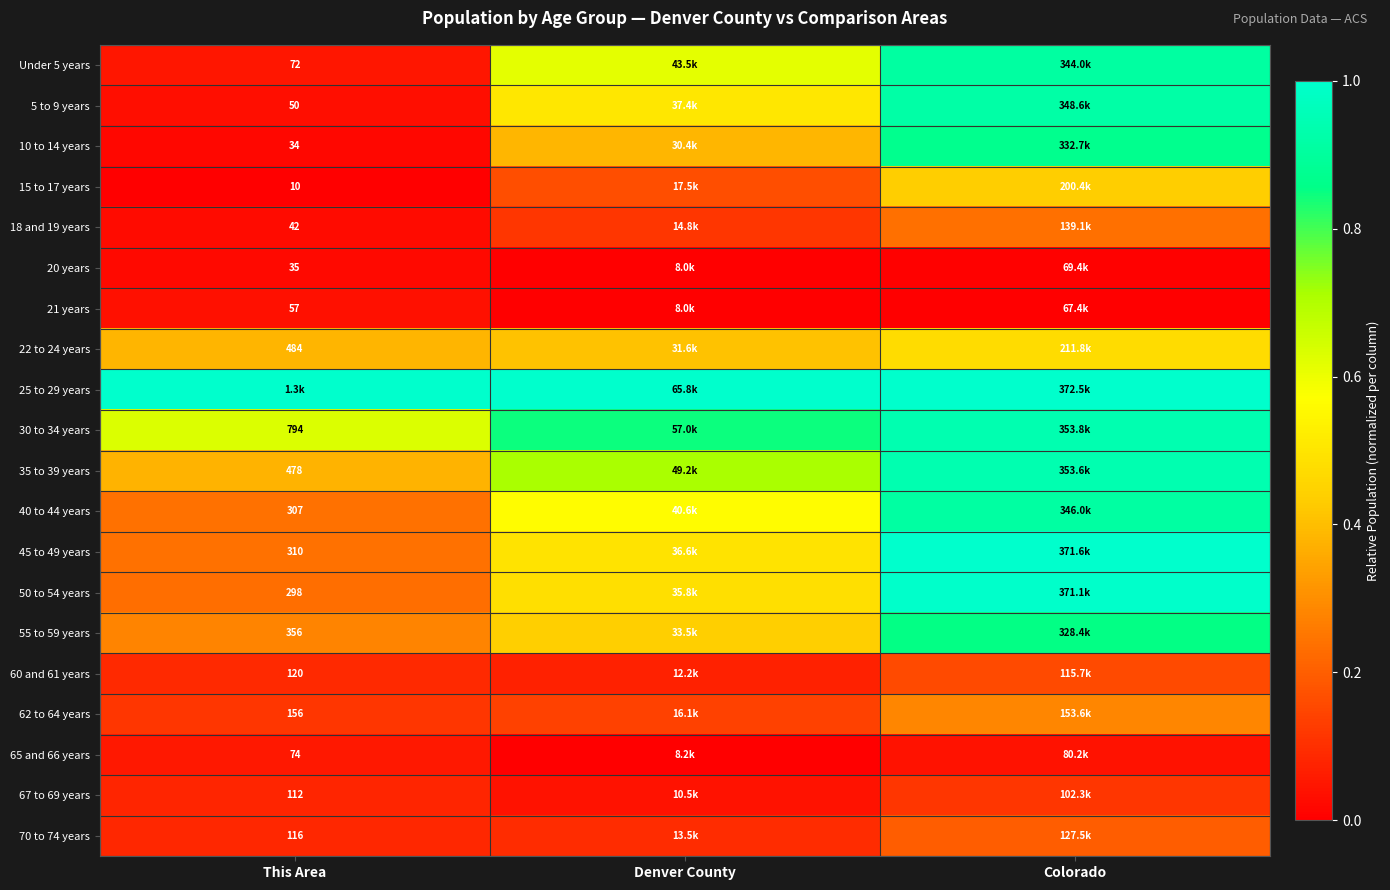

At which category is the sum across all series the highest?

Colorado